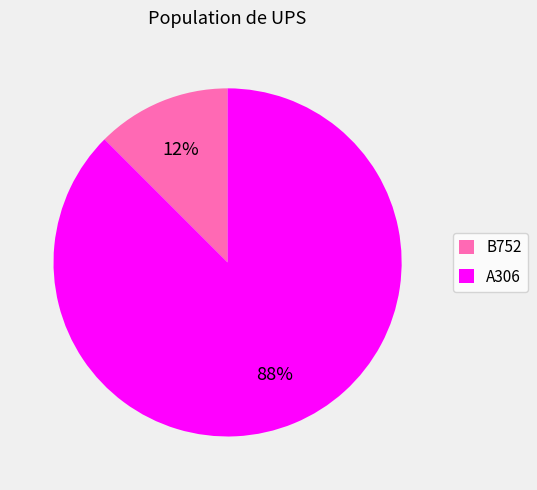

Is the sum of B752 and A306 greater than half?

Yes